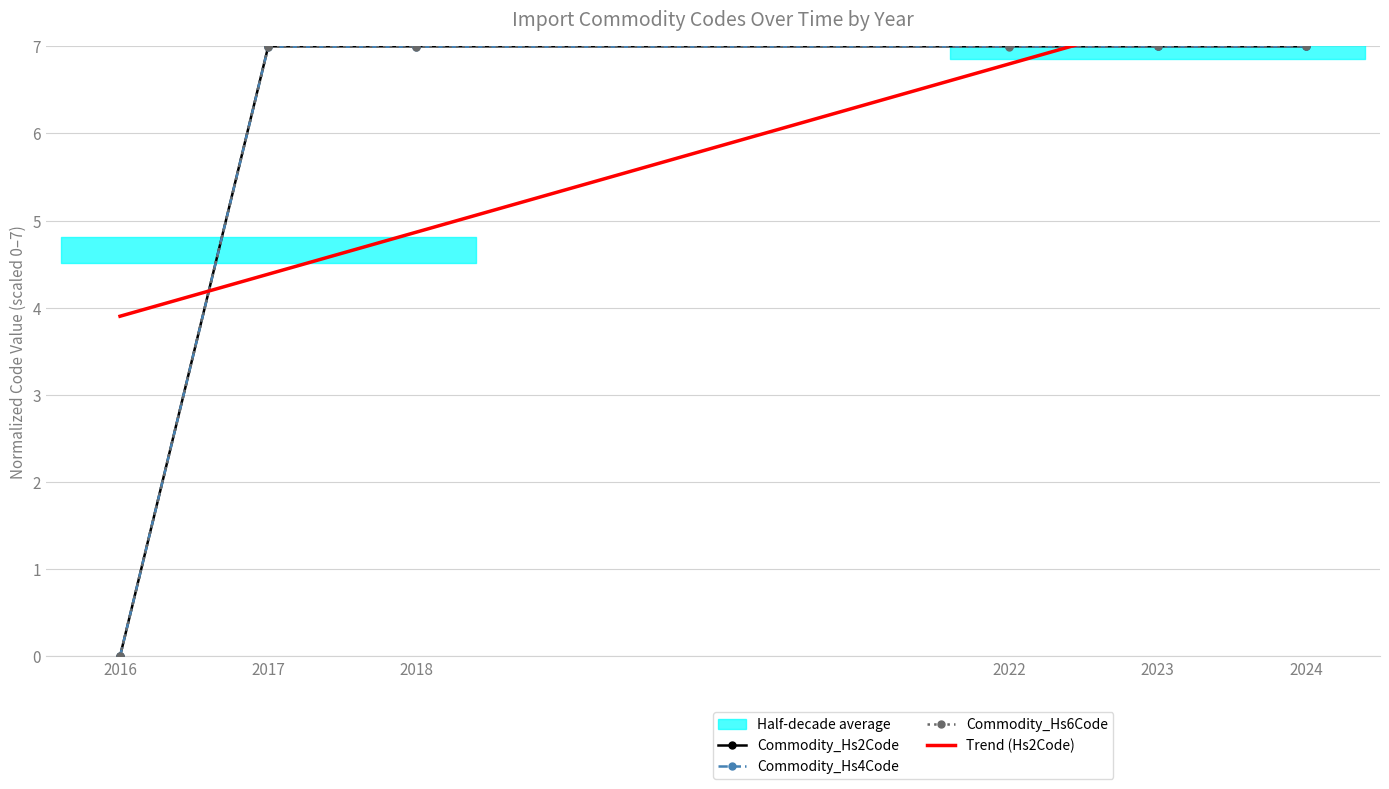

Reading left to right, list all the values displayed in this chart.

Commodity_Hs2Code: 0.0	7.0	7.0	7.0	7.0	7.0
Commodity_Hs4Code: 0.0	7.0	7.0	7.0	7.0	7.0
Commodity_Hs6Code: 0.0	7.0	7.0	7.0	7.0	7.0
Trend (Hs2Code): 3.9	4.4	4.9	6.8	7.3	7.8